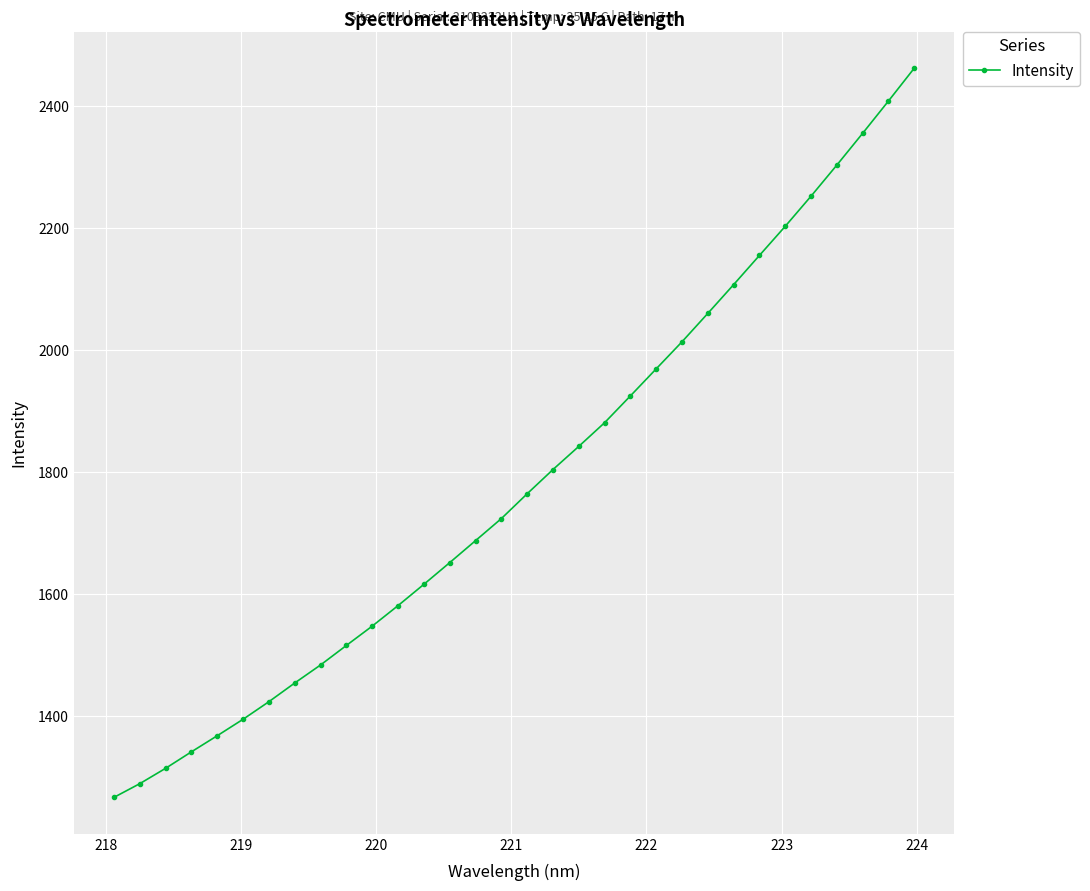

What is the greatest value displayed?

2461.5